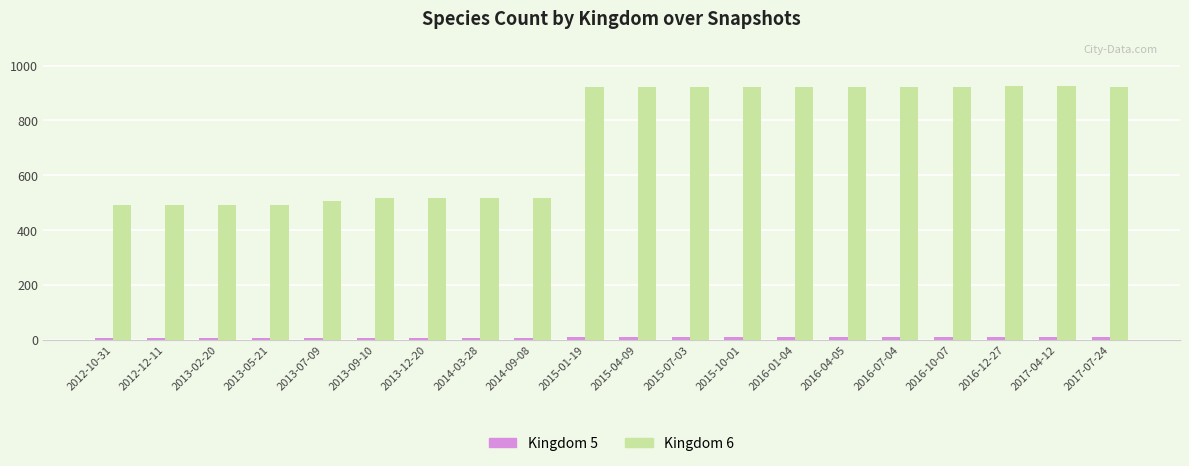

Which series has the widest spread of values?

Kingdom 6